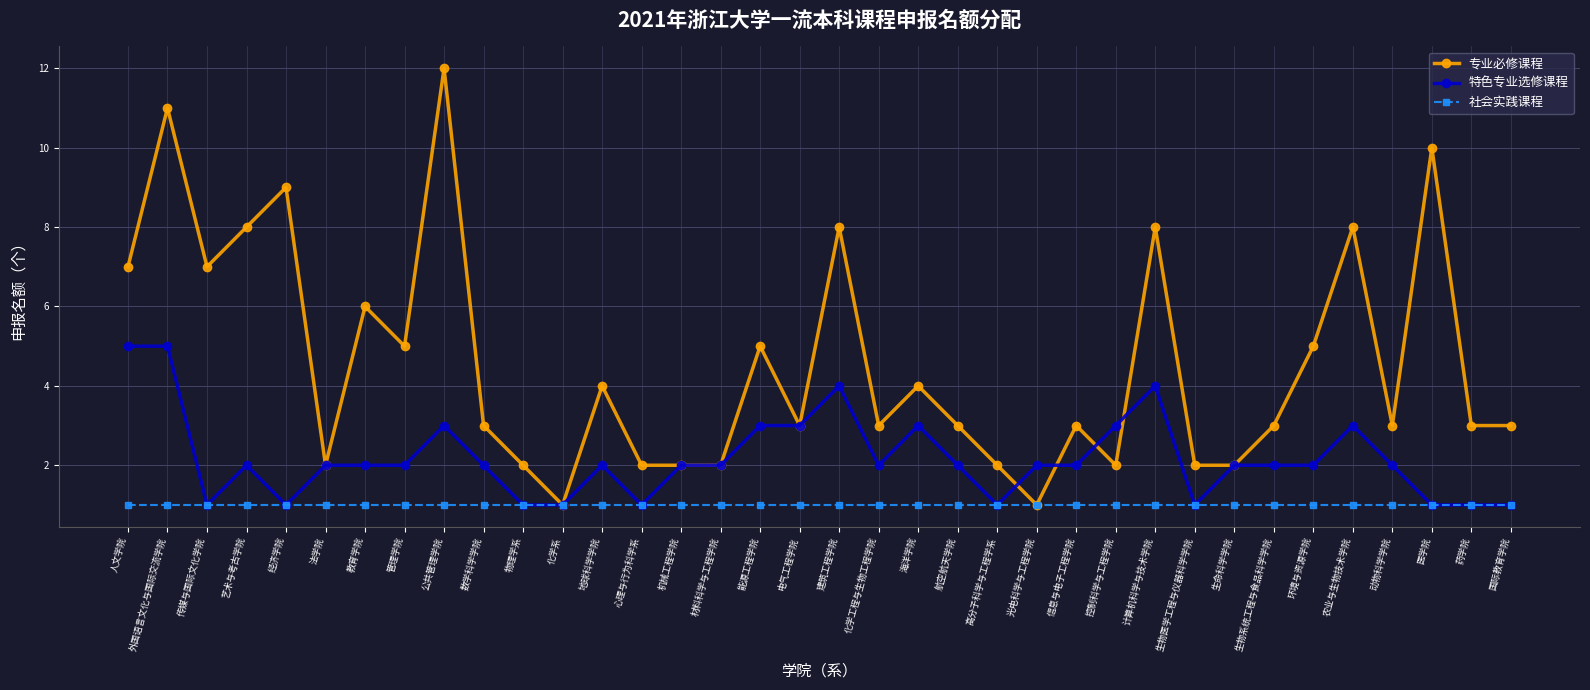

At which category is the sum across all series the highest?

外国语言文化与国际交流学院